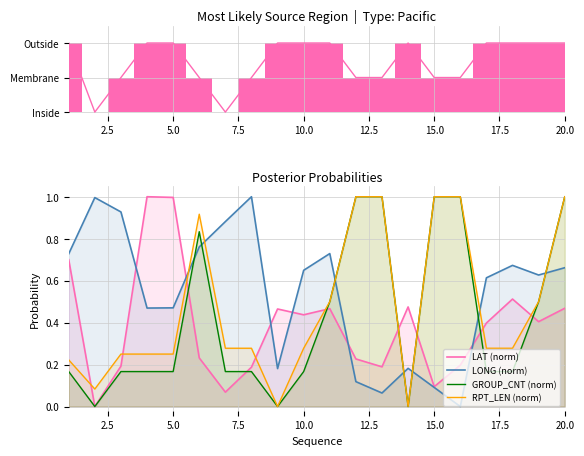

What is the maximum value shown in the chart?

1.0